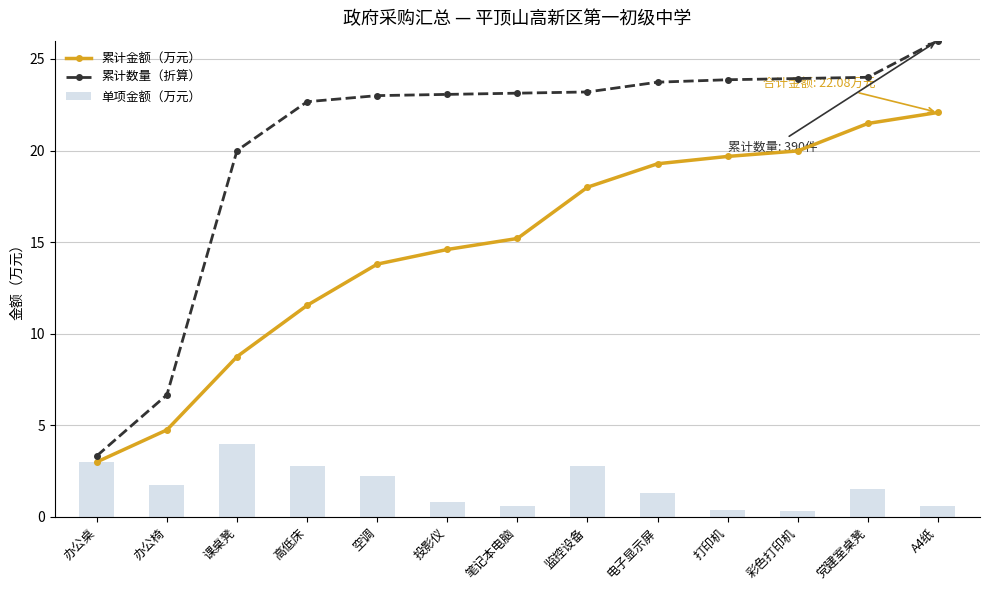

Reading left to right, list all the values displayed in this chart.

累计金额（万元）: 办公桌=3.0	办公椅=4.8	课桌凳=8.8	高低床=11.6	空调=13.8	投影仪=14.6	笔记本电脑=15.2	监控设备=18.0	电子显示屏=19.3	打印机=19.7	彩色打印机=20.0	党建室桌凳=21.5	A4纸=22.1
累计数量（折算）: 办公桌=3.3	办公椅=6.7	课桌凳=20.0	高低床=22.7	空调=23.0	投影仪=23.1	笔记本电脑=23.1	监控设备=23.2	电子显示屏=23.7	打印机=23.9	彩色打印机=23.9	党建室桌凳=24.0	A4纸=26.0
单项金额（万元）: 办公桌=3.0	办公椅=1.8	课桌凳=4.0	高低床=2.8	空调=2.2	投影仪=0.8	笔记本电脑=0.6	监控设备=2.8	电子显示屏=1.3	打印机=0.4	彩色打印机=0.3	党建室桌凳=1.5	A4纸=0.6